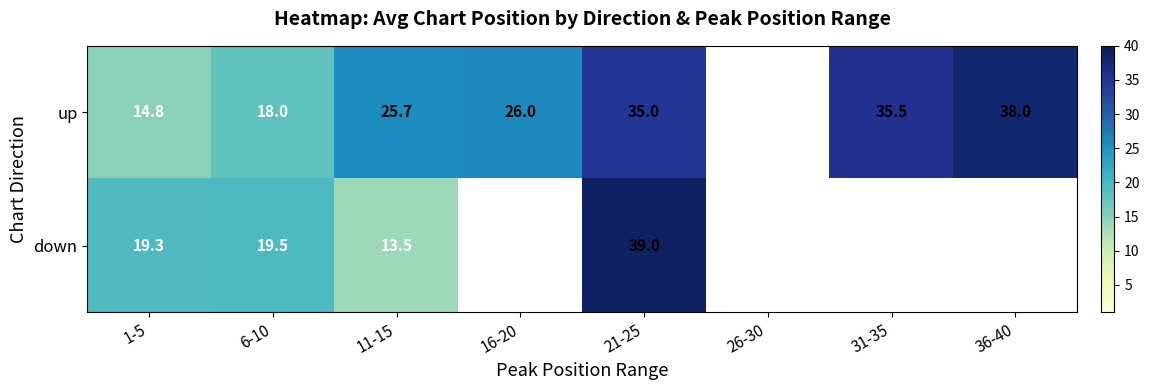

The down series shows 9.1 at 21-25. True or false?

False